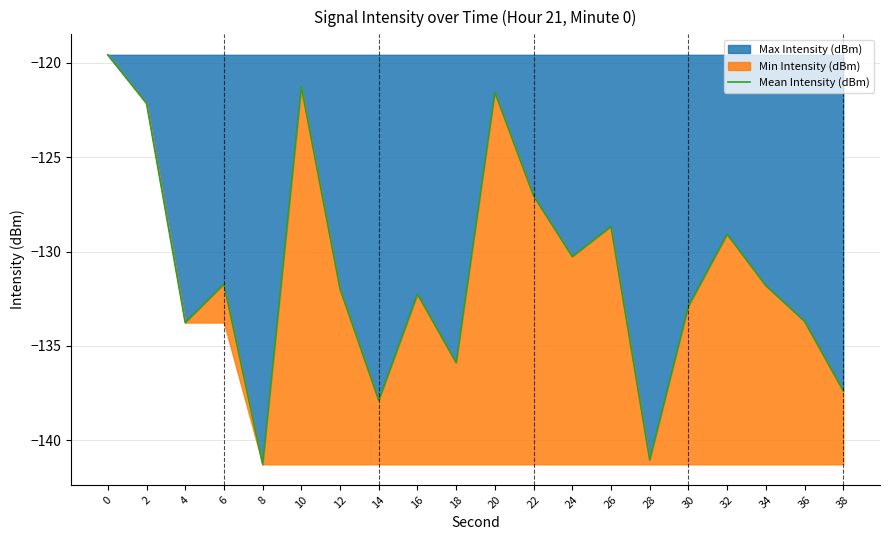

What is the greatest value displayed?

-119.6